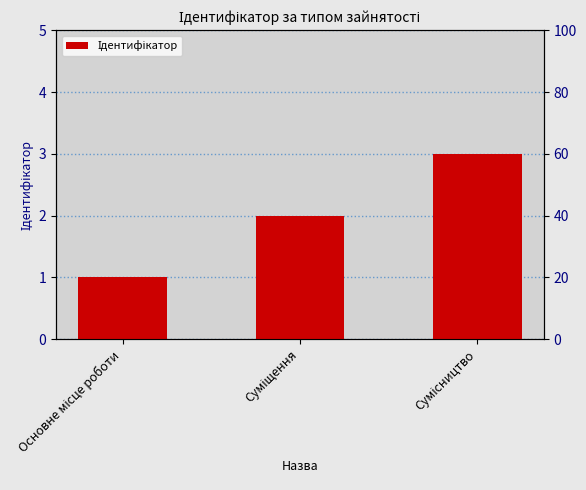

What is the label of the 2nd bar from the left?

Суміщення